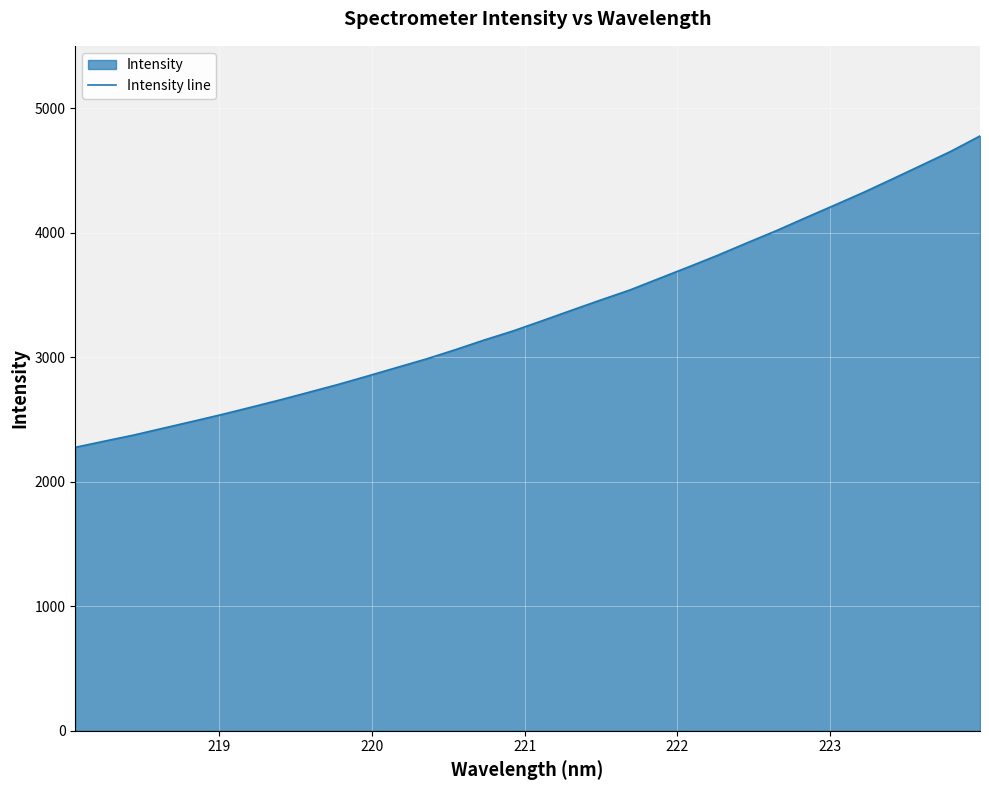

How many lines are shown in the chart?

1